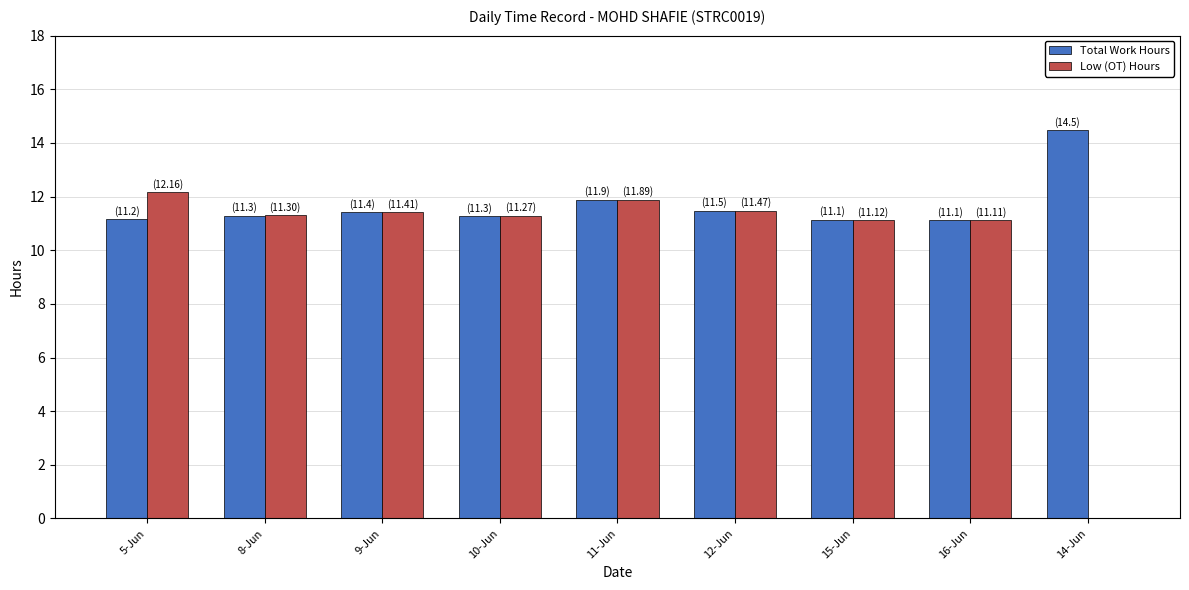

Read the Low (OT) Hours value at 15-Jun.

11.1